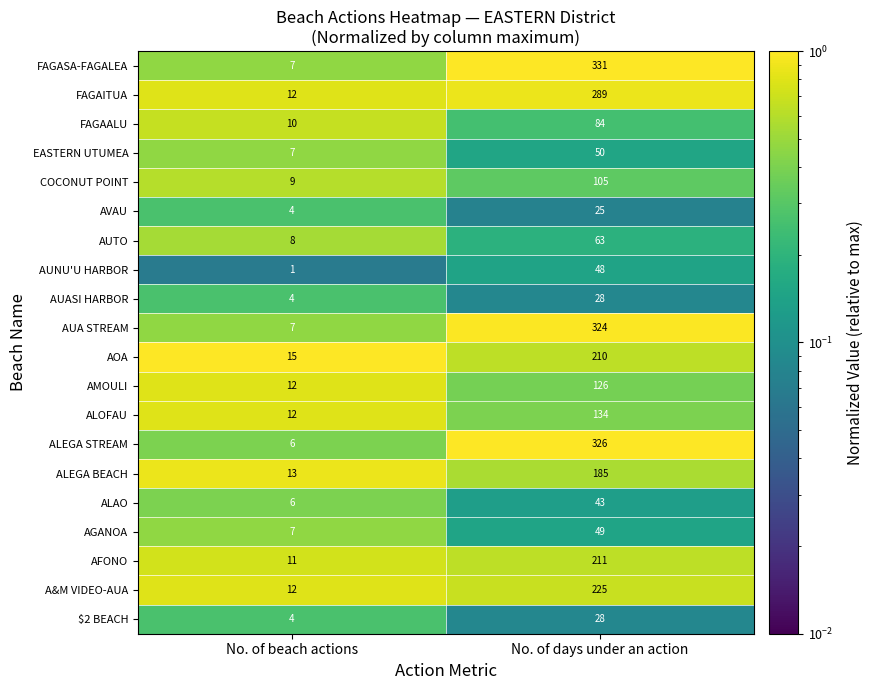

Which label corresponds to the smallest value in the chart?

No. of beach actions